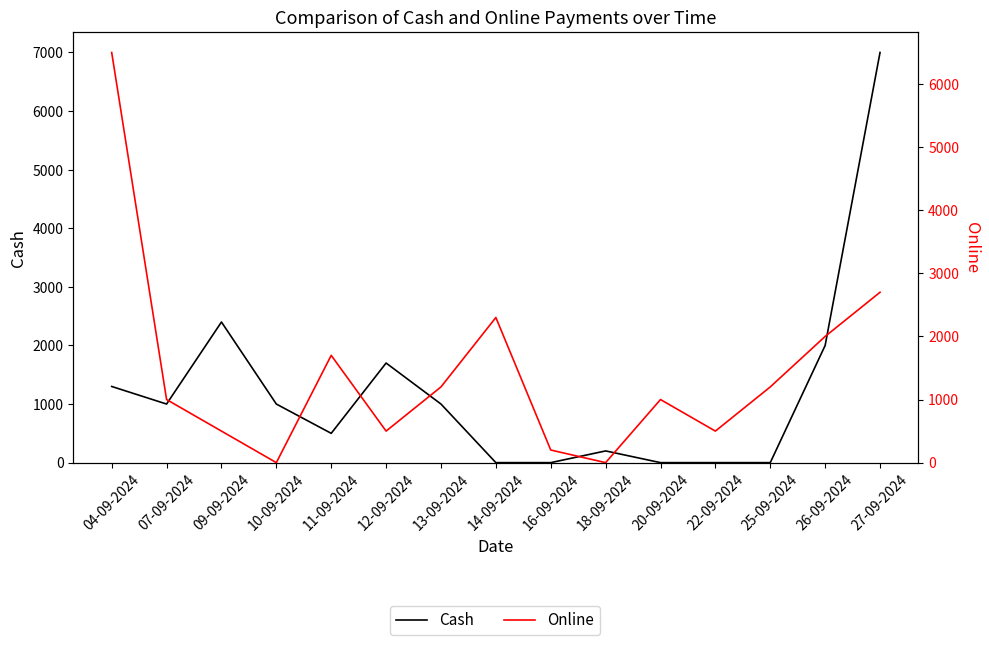

True or false: Cash has more than 0 interior local peaks.

True